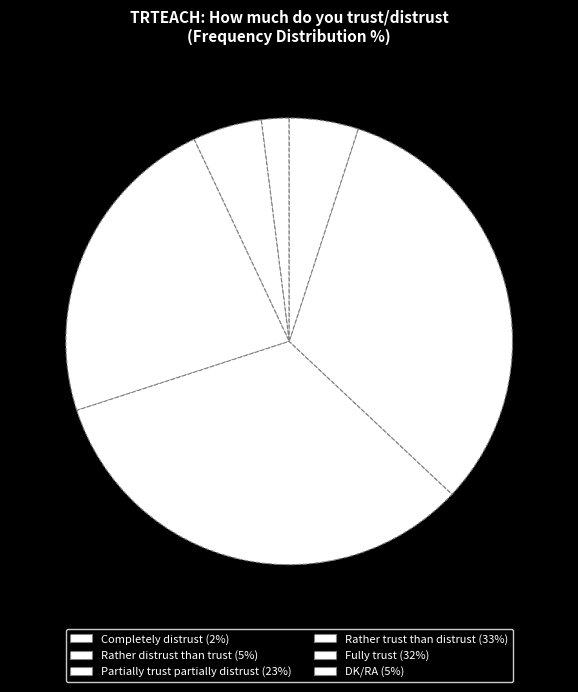

How many slices are in this pie chart?

6